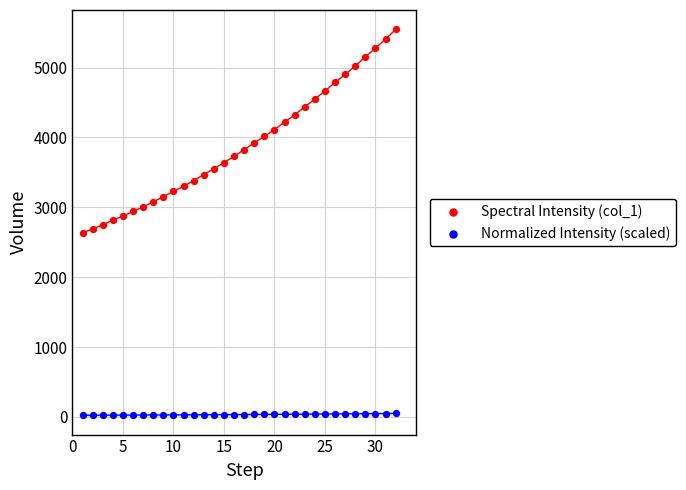

What are all the series names shown in the legend?

Spectral Intensity (col_1), Normalized Intensity (scaled)